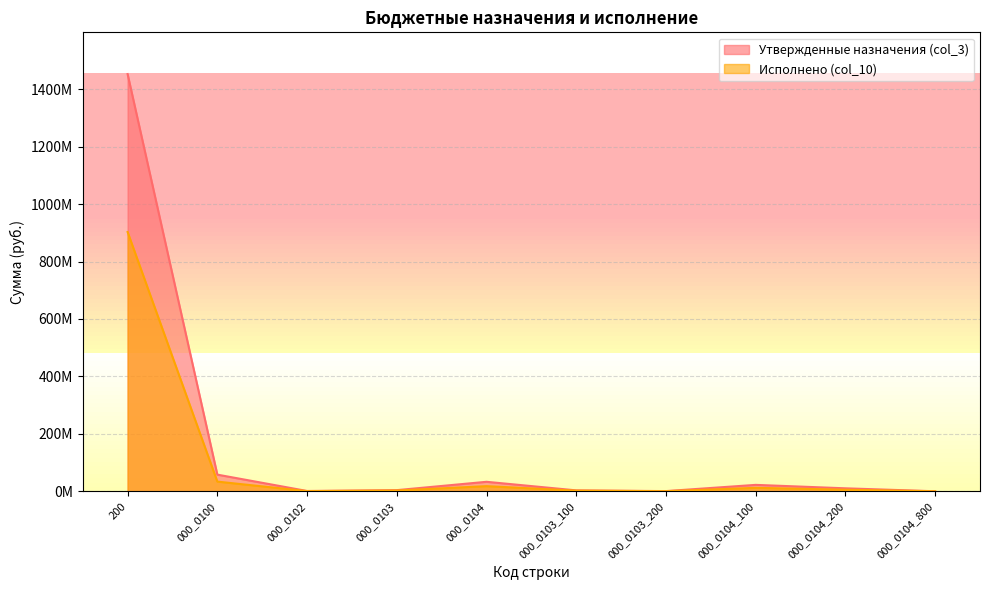

True or false: Исполнено (col_10) and Утвержденные назначения (col_3) intersect in this chart.

False